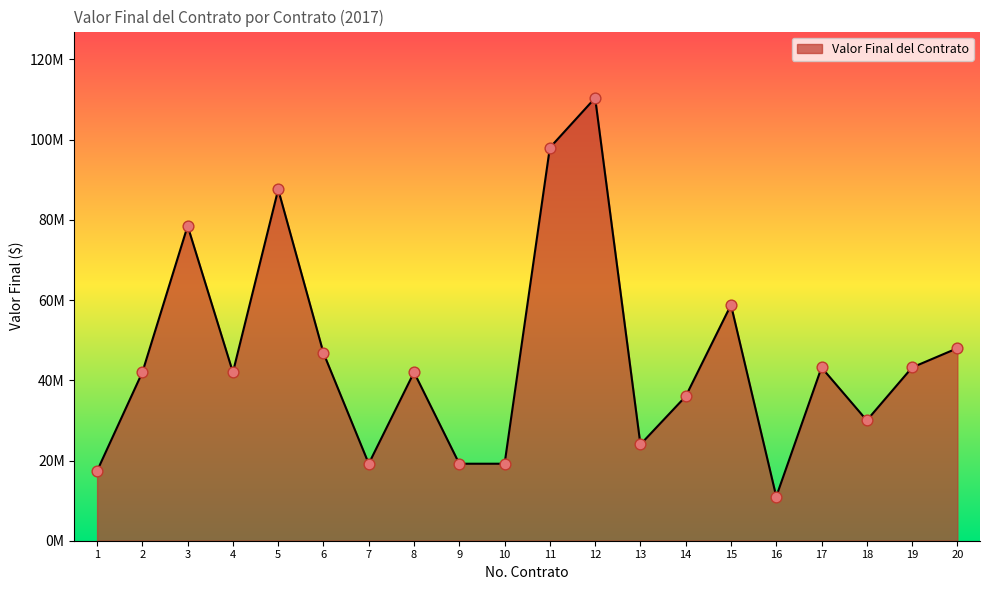

What is the change in value from 5 to 20?

-39584958